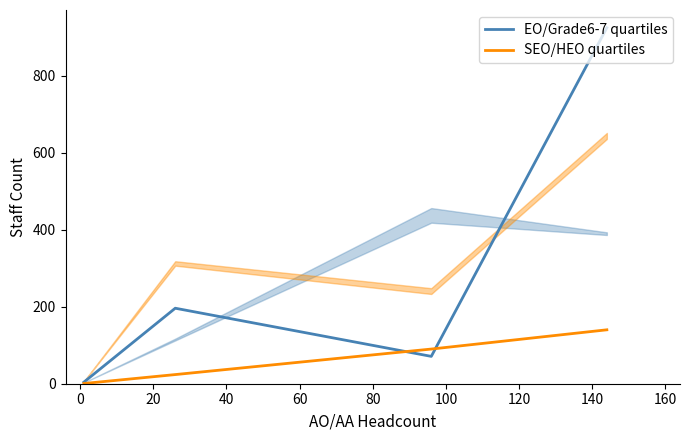

How many data points in SEO/HEO quartiles are above 90?

1